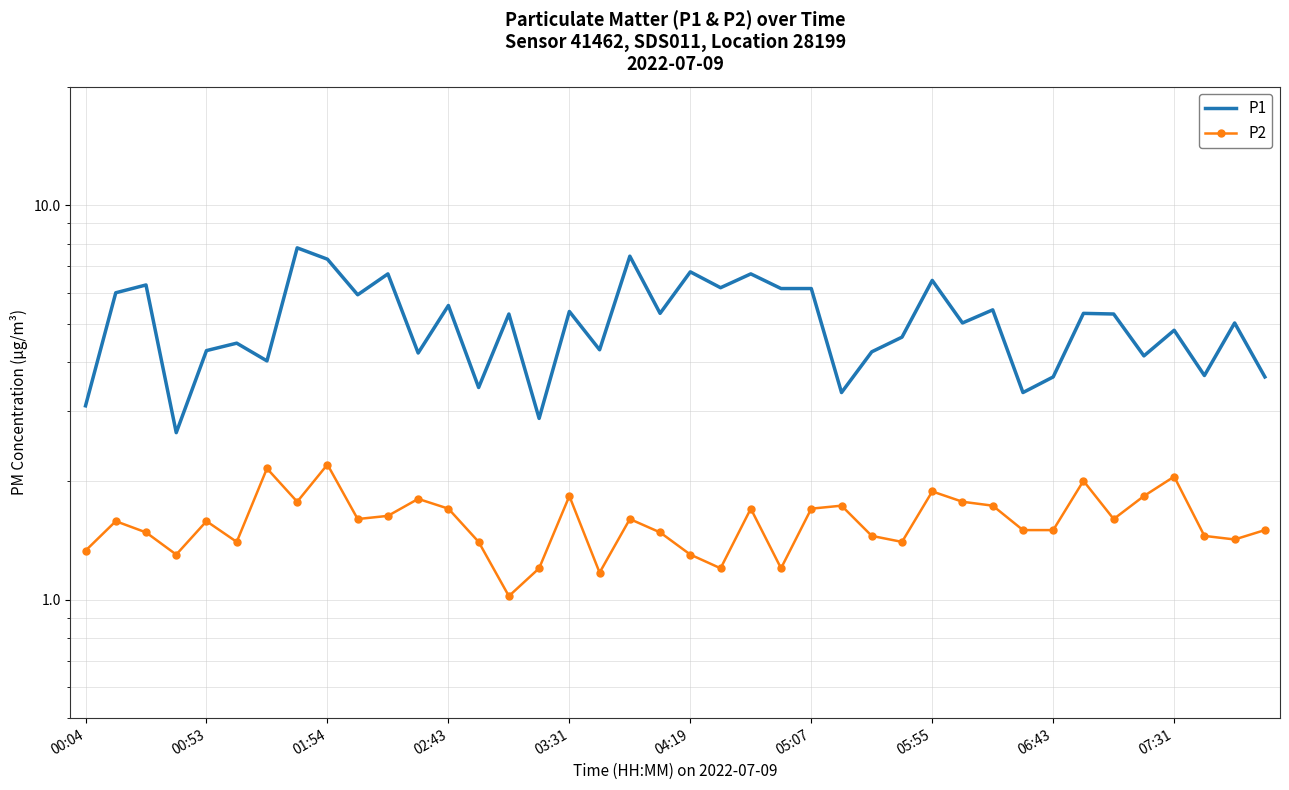

True or false: P1 and P2 intersect in this chart.

False